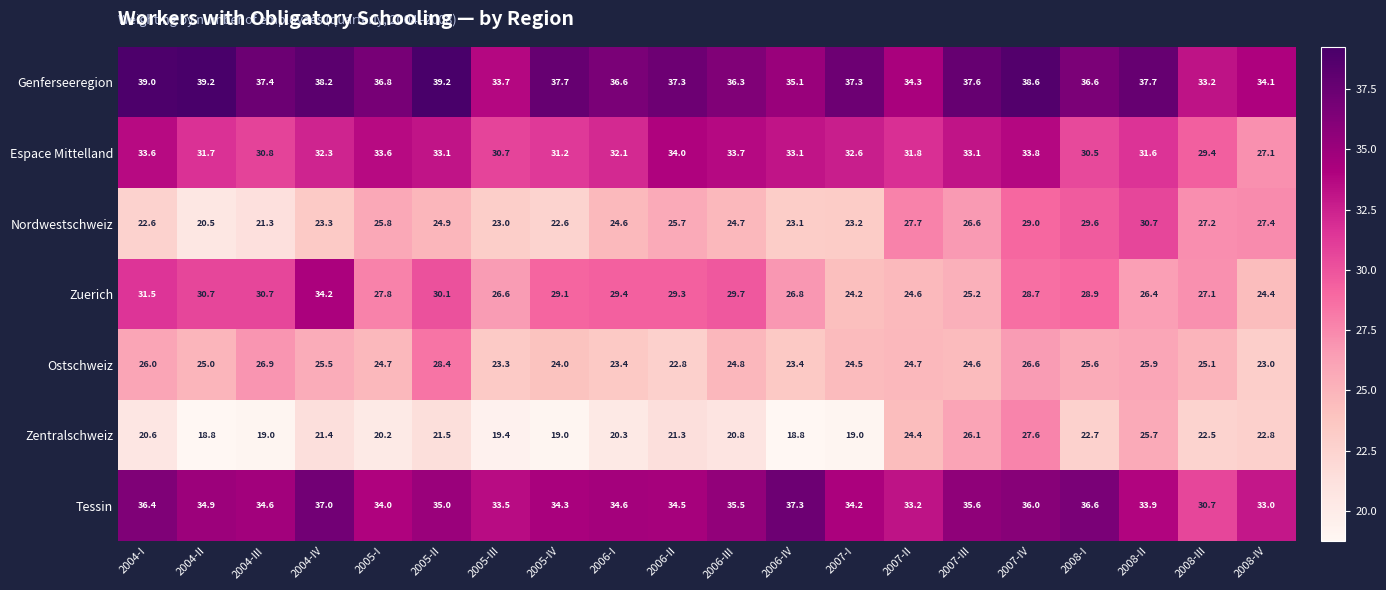

Which series has the largest total across all categories?

Genferseeregion